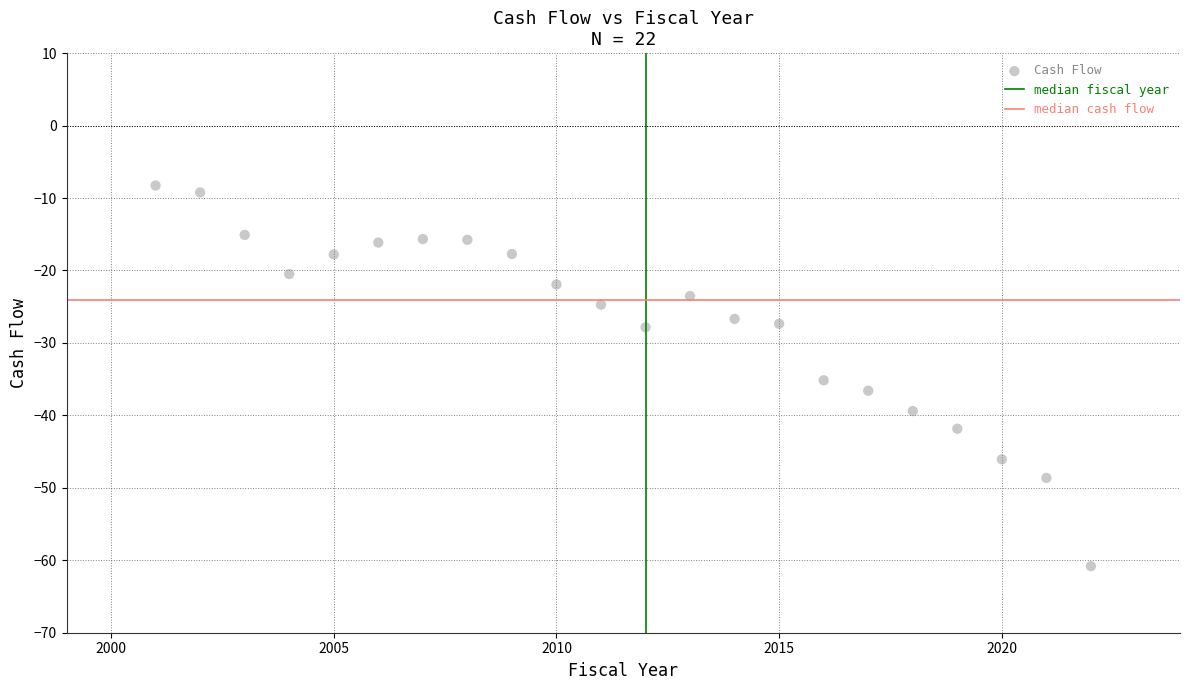

What is the range of X values (max minus min)?

21.0